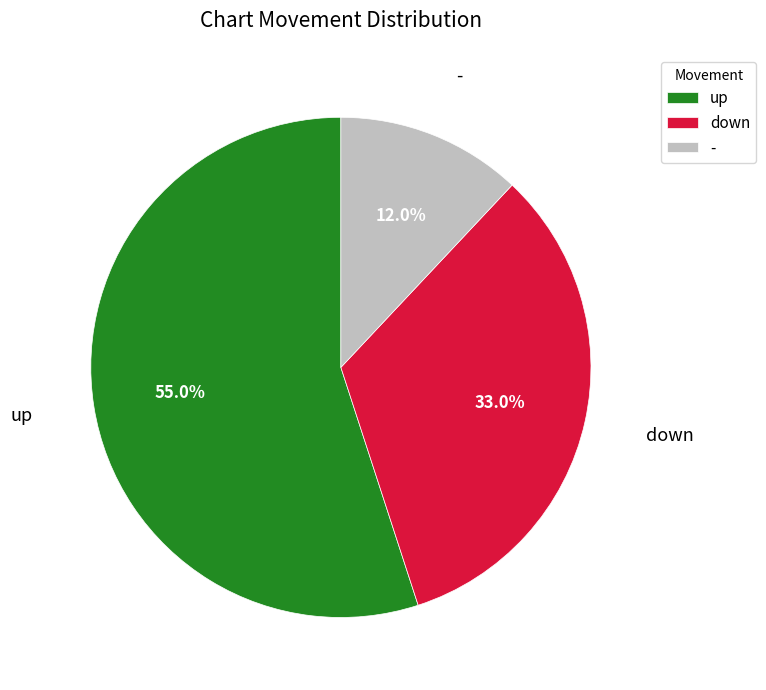

Rank the categories by value from lowest to highest.

-, down, up